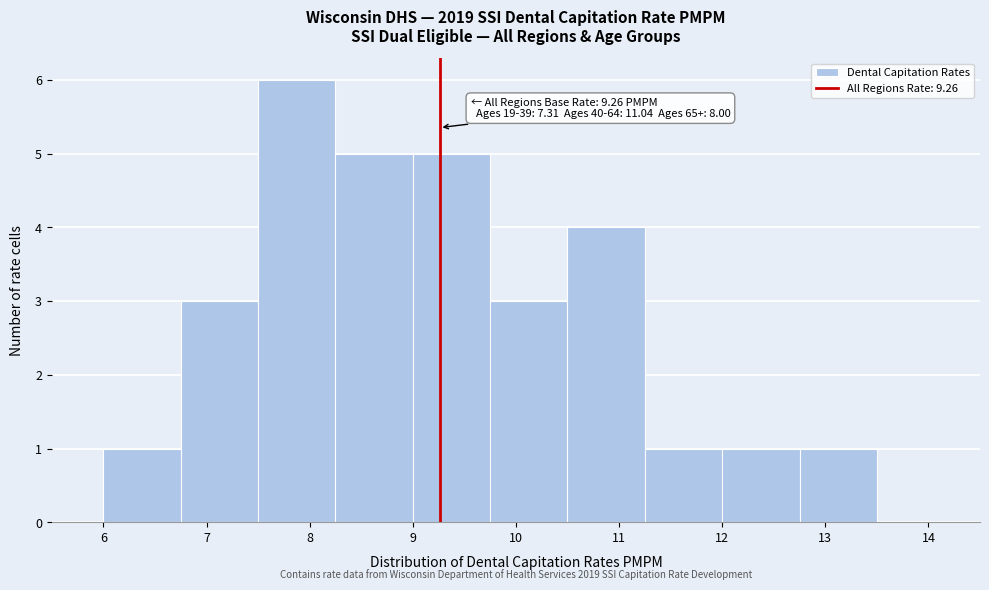

Which range on the x-axis has the tallest bar?

7.50 to 8.25